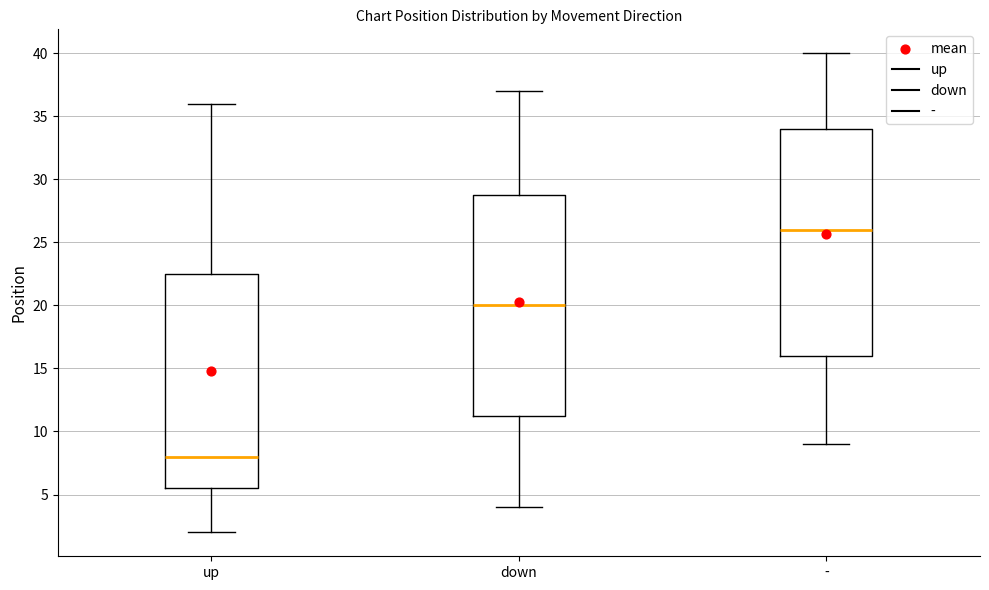

Reading left to right, transcribe this box plot: for each box, give where its median line is, the range the box spans, and where its two whiskers end, as read against the y-axis. The values are not printed on the chart, so give them approximately, as read against the axis.

up: median 8.0, box 5.5 to 22.5, whiskers 2.0 to 36.0
down: median 20.0, box 11.5 to 29.0, whiskers 4.0 to 37.0
-: median 26.0, box 16.0 to 34.0, whiskers 9.0 to 40.0